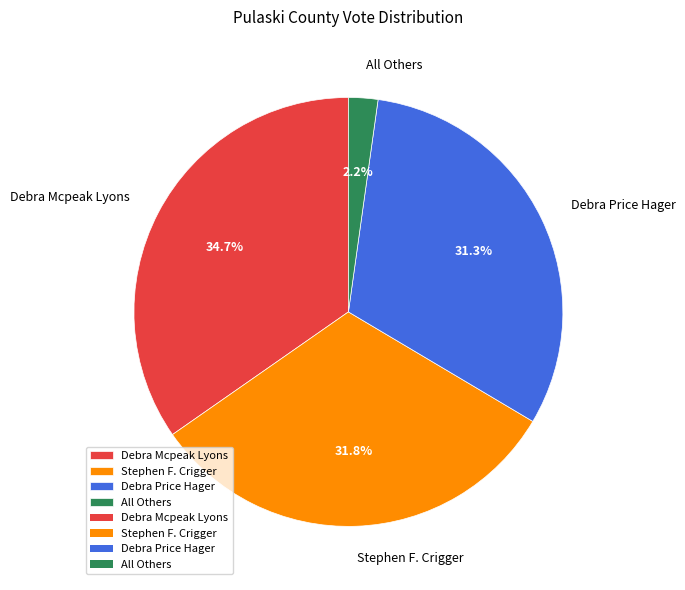

To the nearest percent, what is the average slice percentage?

25%